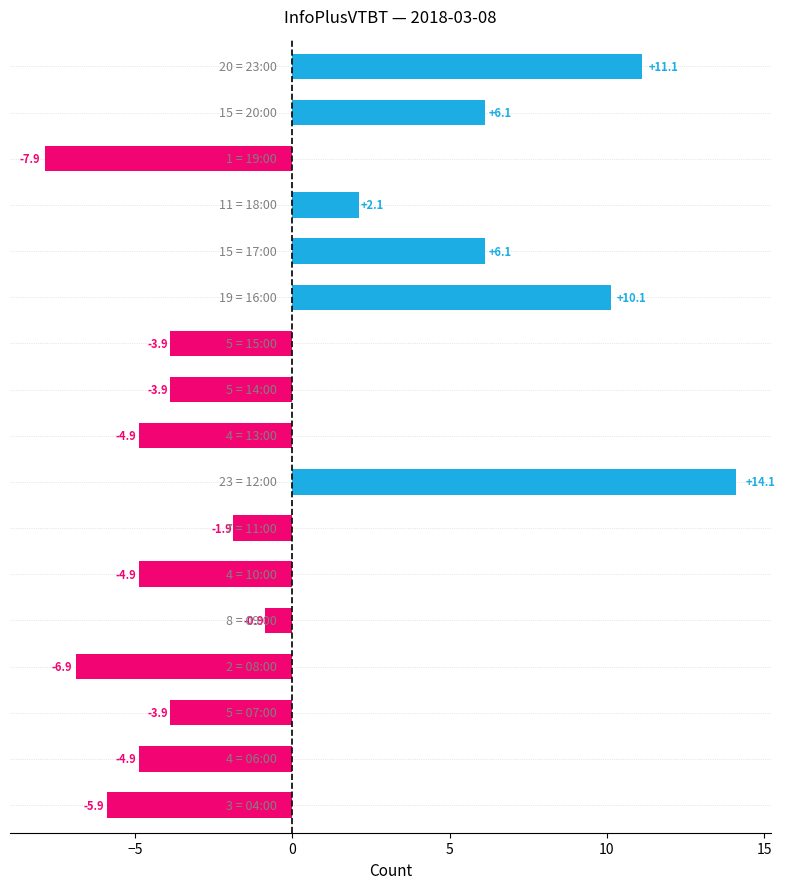

What is the minimum value shown in the chart?

-7.9